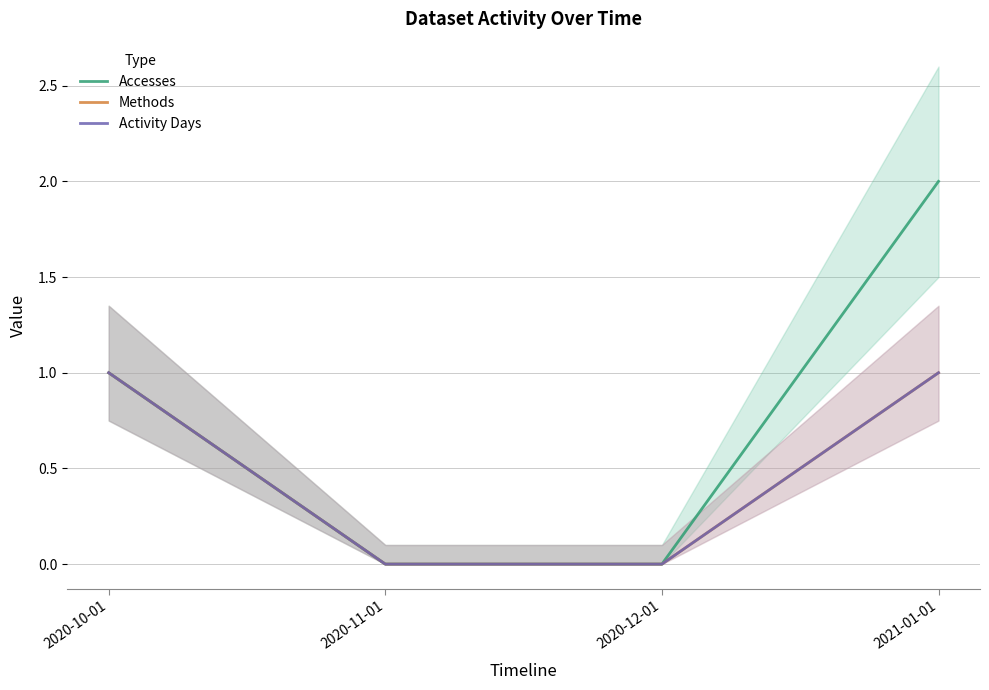

Between 2020-10-01 and 2020-11-01, which series saw the biggest shift?

Accesses